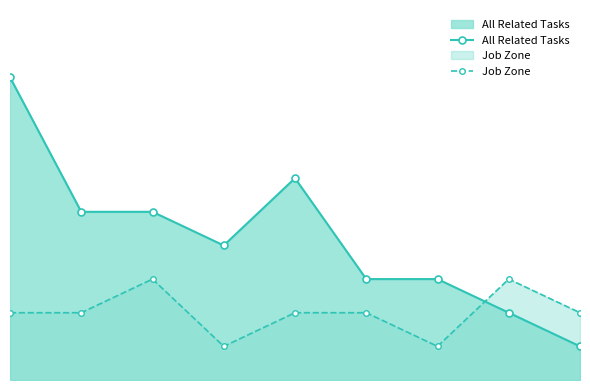

The All Related Tasks series shows 13 at 0. True or false?

False